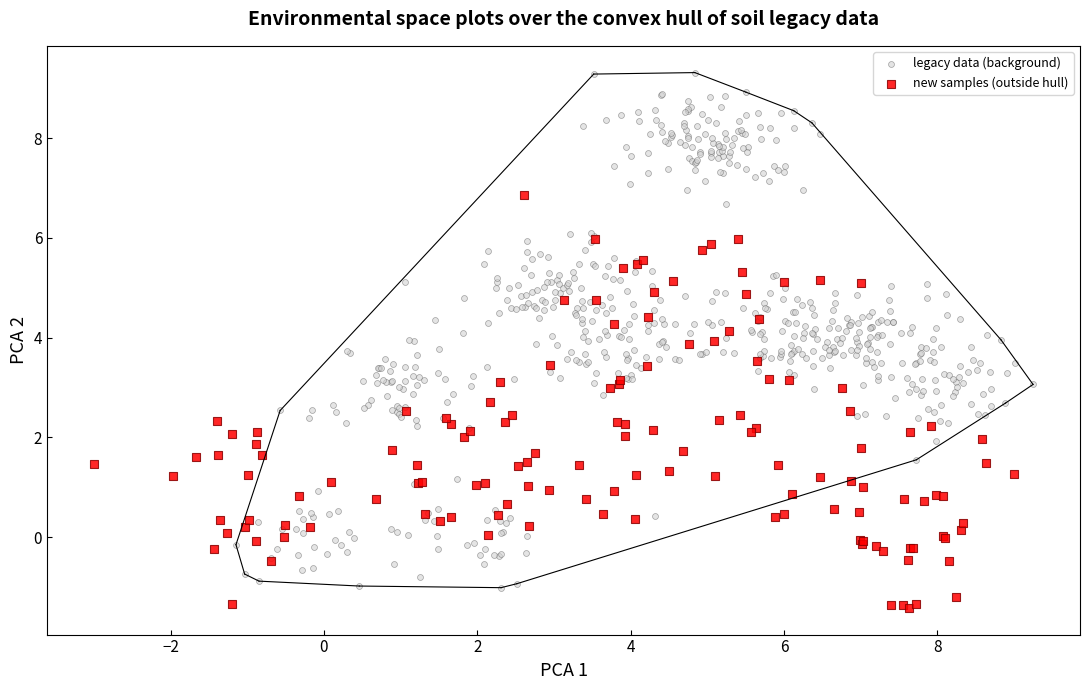

Which series has the widest spread of Y values?

legacy data (background)